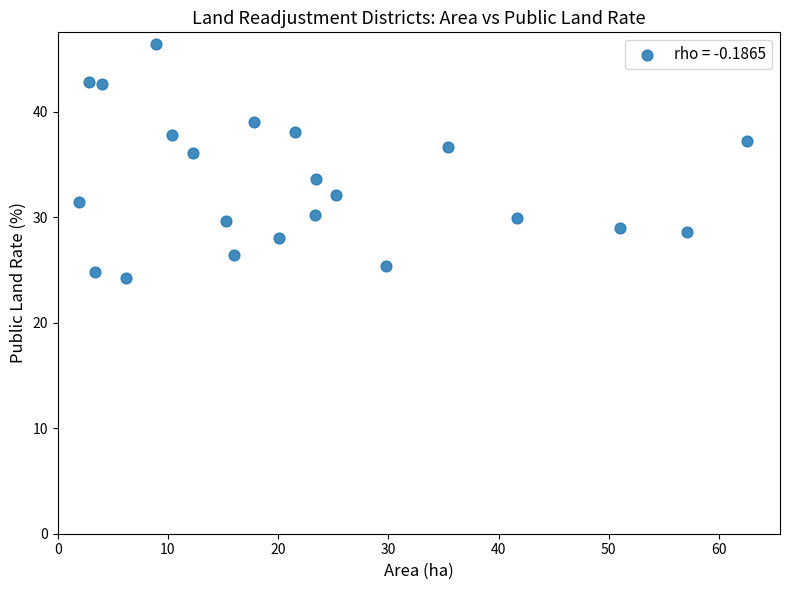

What is the range of Y values (max minus min)?

22.2